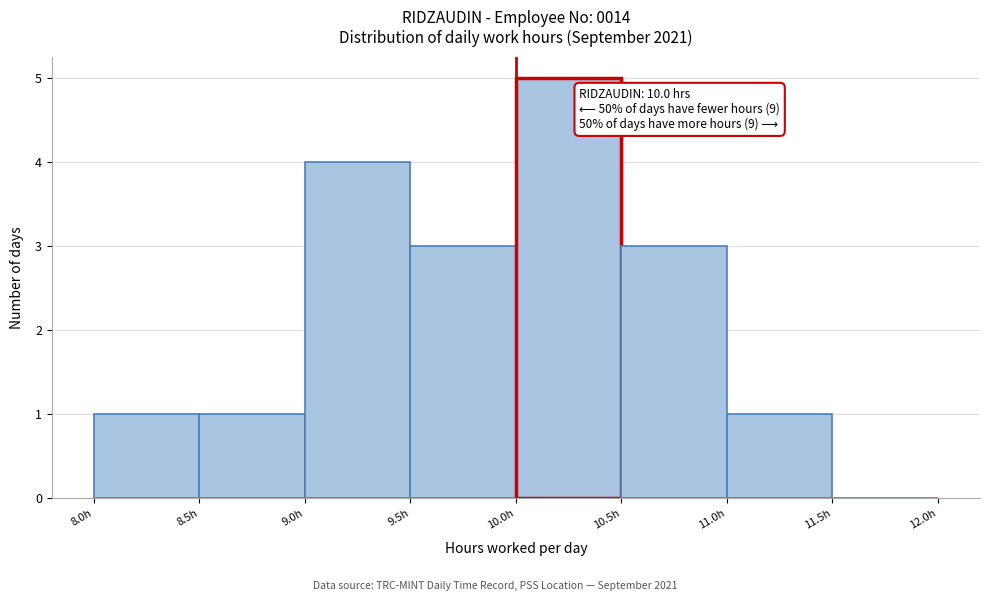

Over which range of the x-axis is the bar tallest?

10.0 to 10.5